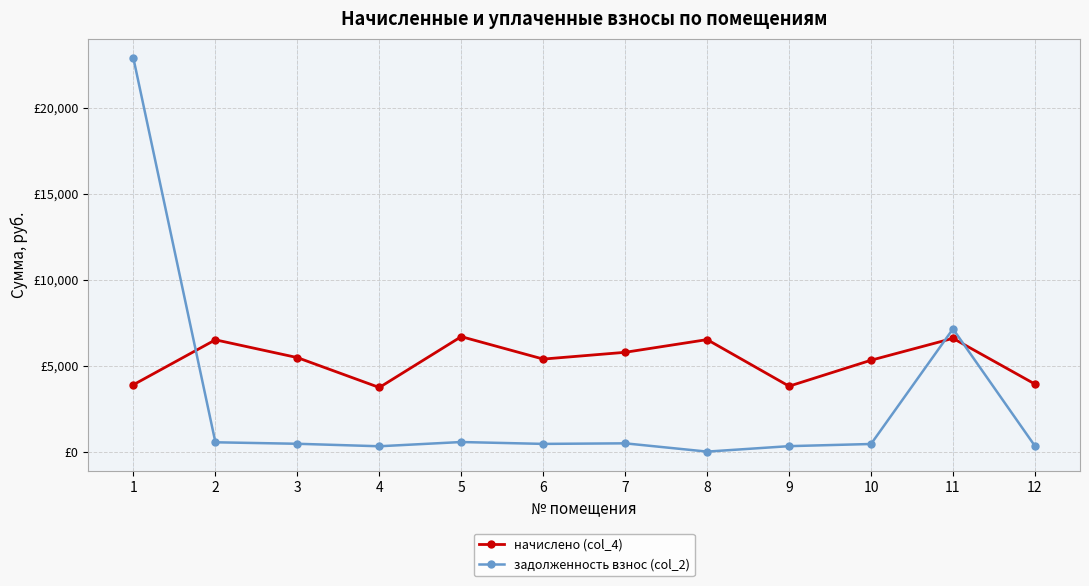

How many interior local peaks does the задолженность взнос (col_2) series have?

3